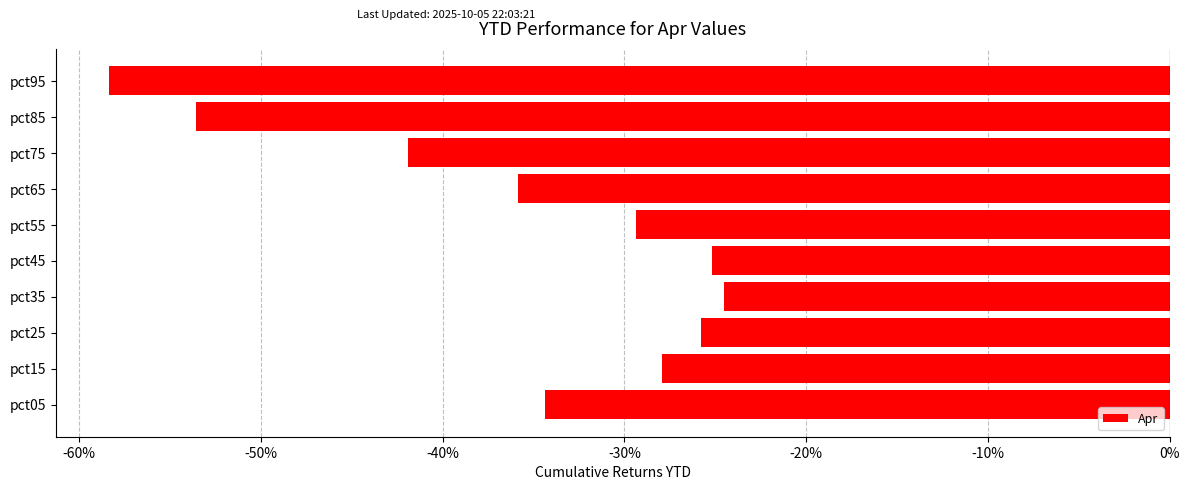

Does the chart contain any negative values?

Yes